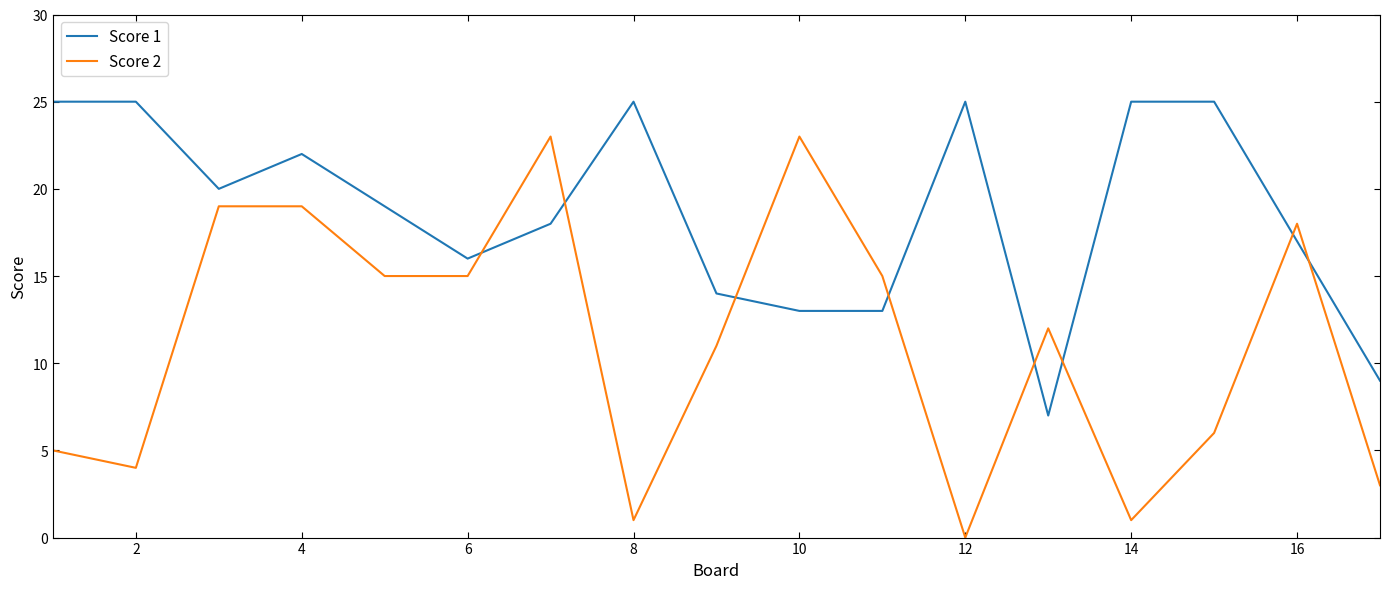

Rank the series by their average value, from lowest to highest.

Score 2, Score 1